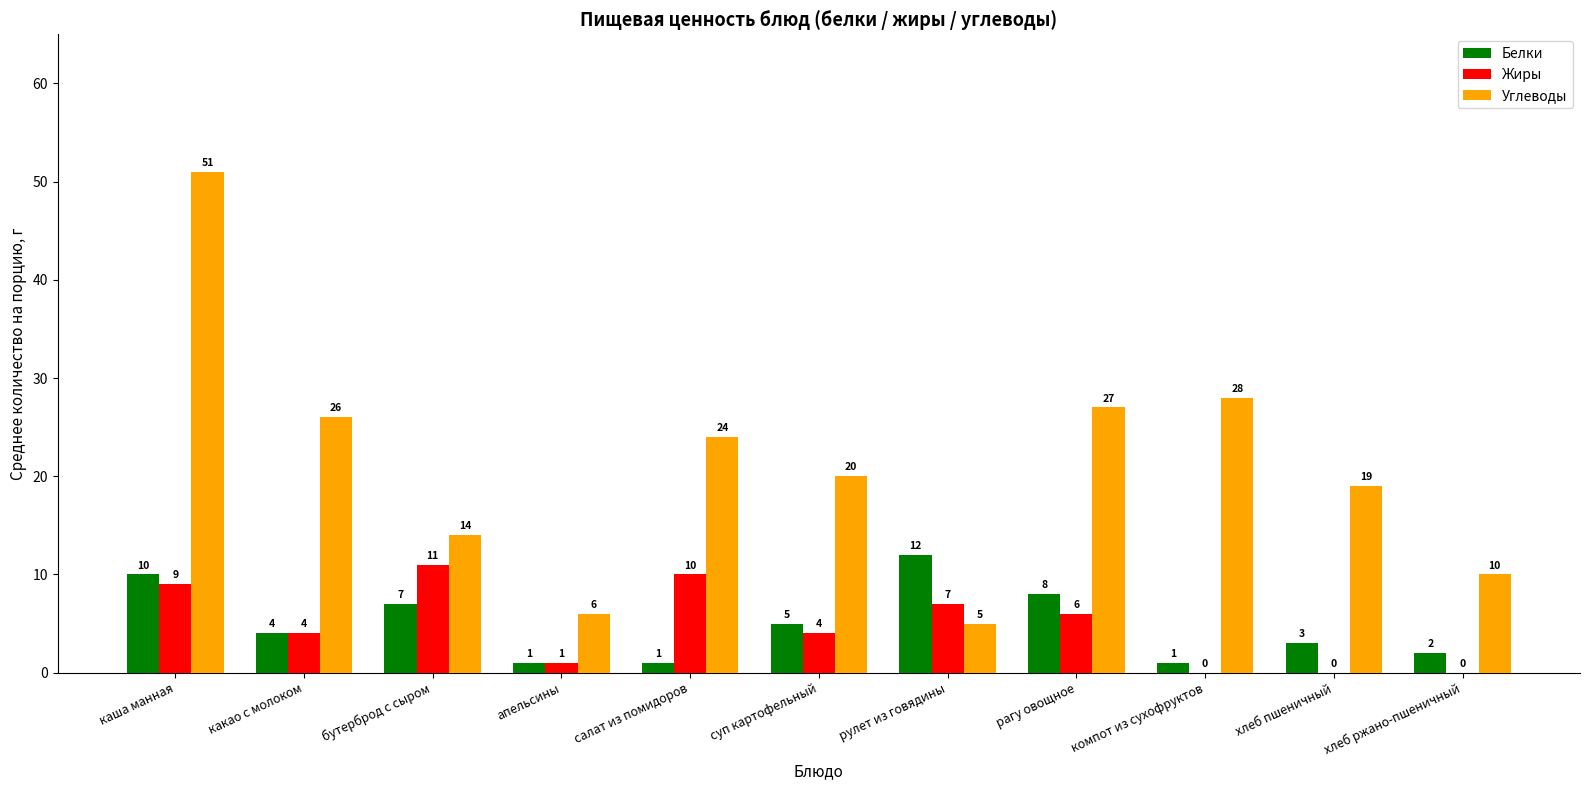

Reading right to left, what are all the values shown in this chart?

Белки: 2	3	1	8	12	5	1	1	7	4	10
Жиры: 0	0	0	6	7	4	10	1	11	4	9
Углеводы: 10	19	28	27	5	20	24	6	14	26	51